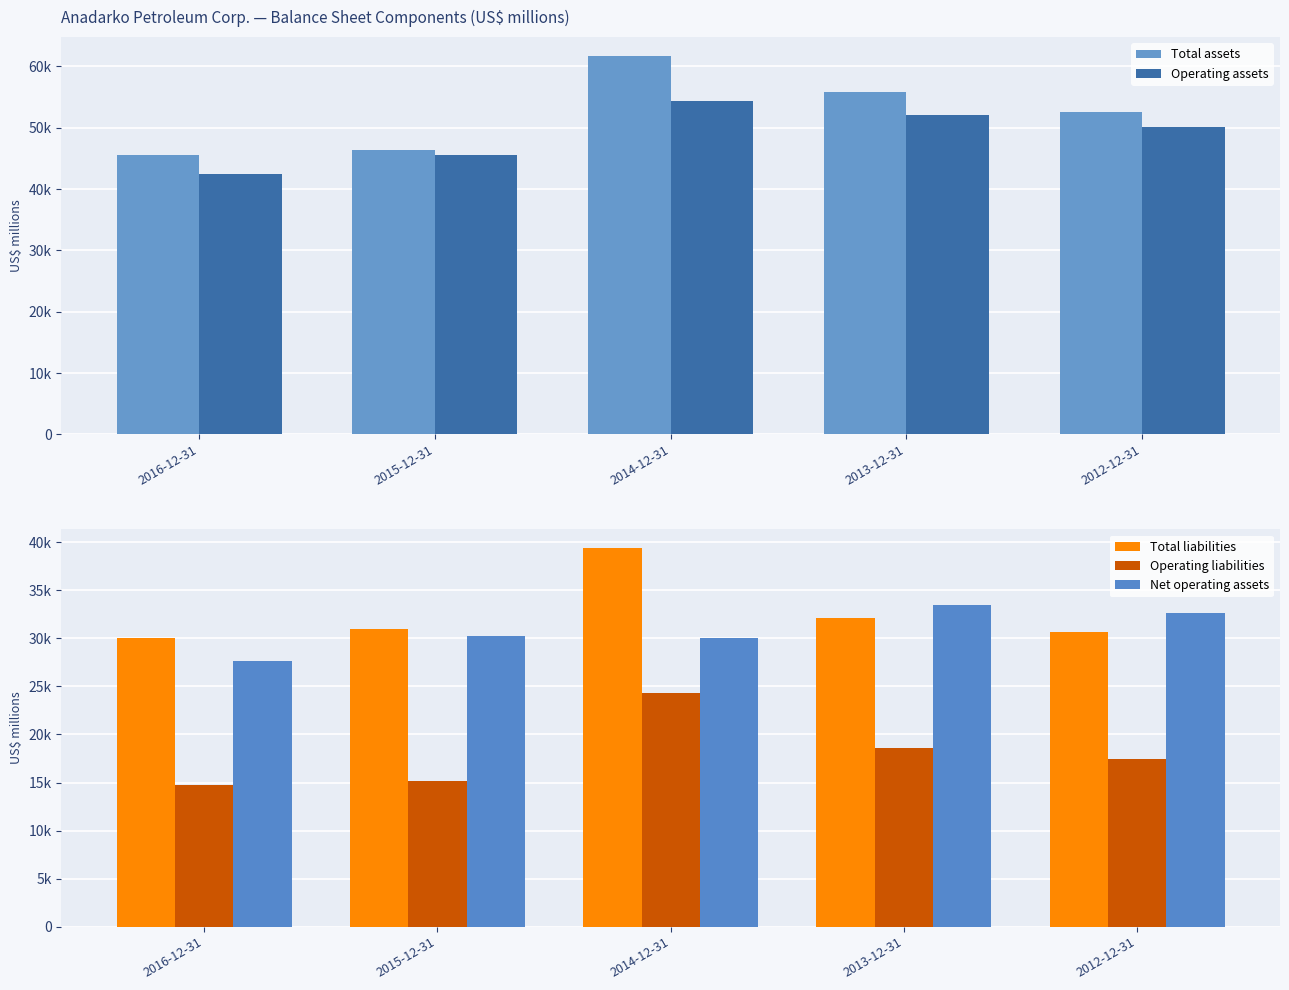

Rank the series by their maximum value, from highest to lowest.

Total assets, Operating assets, Total liabilities, Net operating assets, Operating liabilities